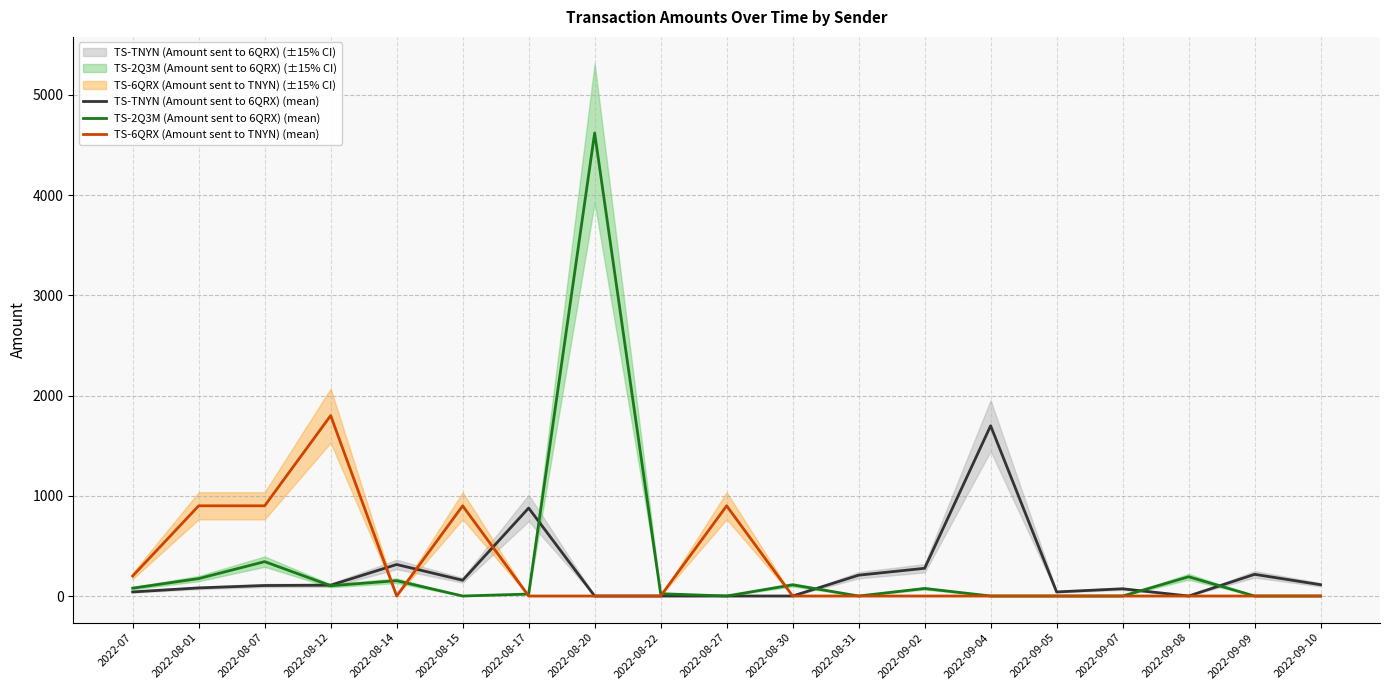

What is the label of the 12th point from the right?

2022-08-20